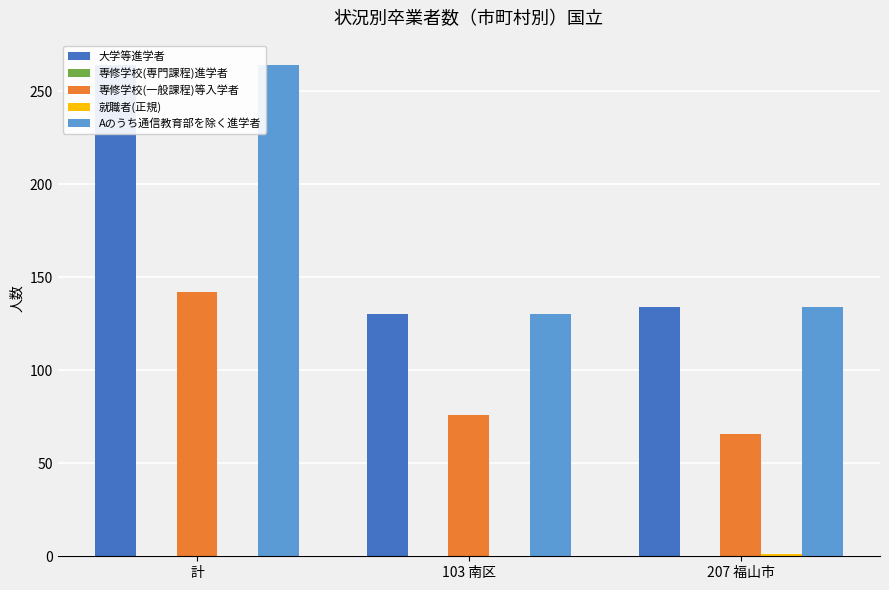

At which category is the sum across all series the highest?

計